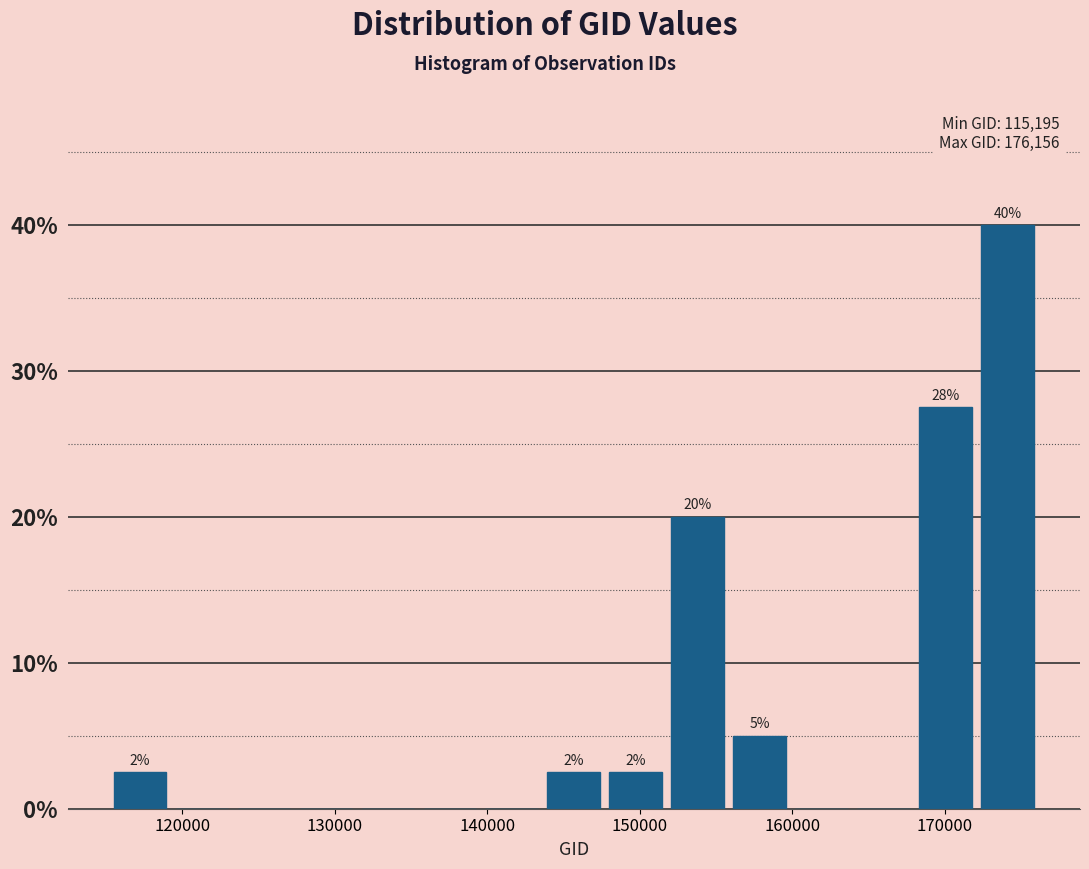

Which range on the x-axis has the tallest bar?

172000 to 176000